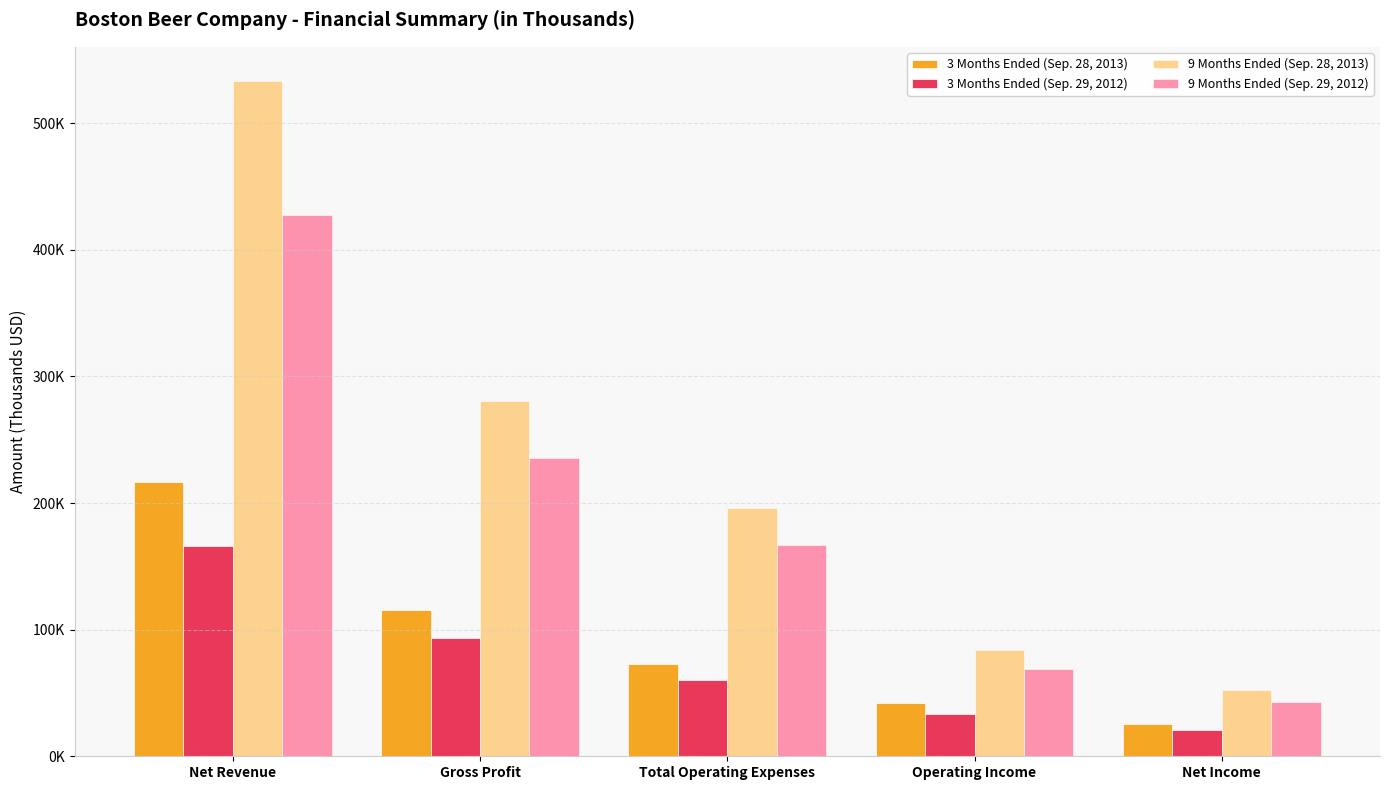

At which category is the sum across all series the highest?

Net Revenue